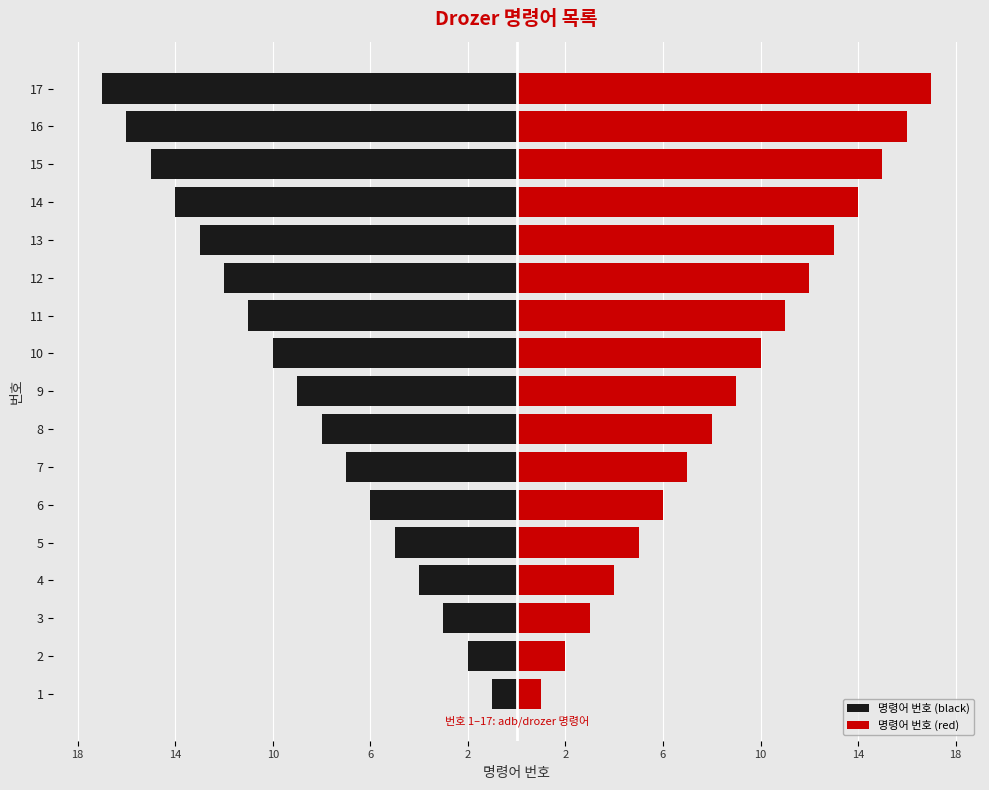

Rank the series at 5 from lowest to highest value.

명령어 번호 (black), 명령어 번호 (red)